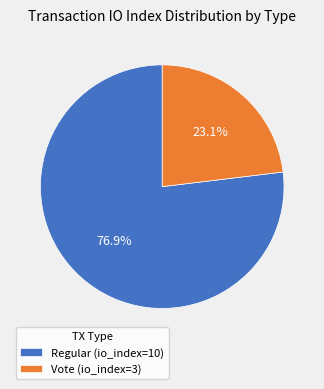

Rank the categories by value from highest to lowest.

Regular (io_index=10), Vote (io_index=3)